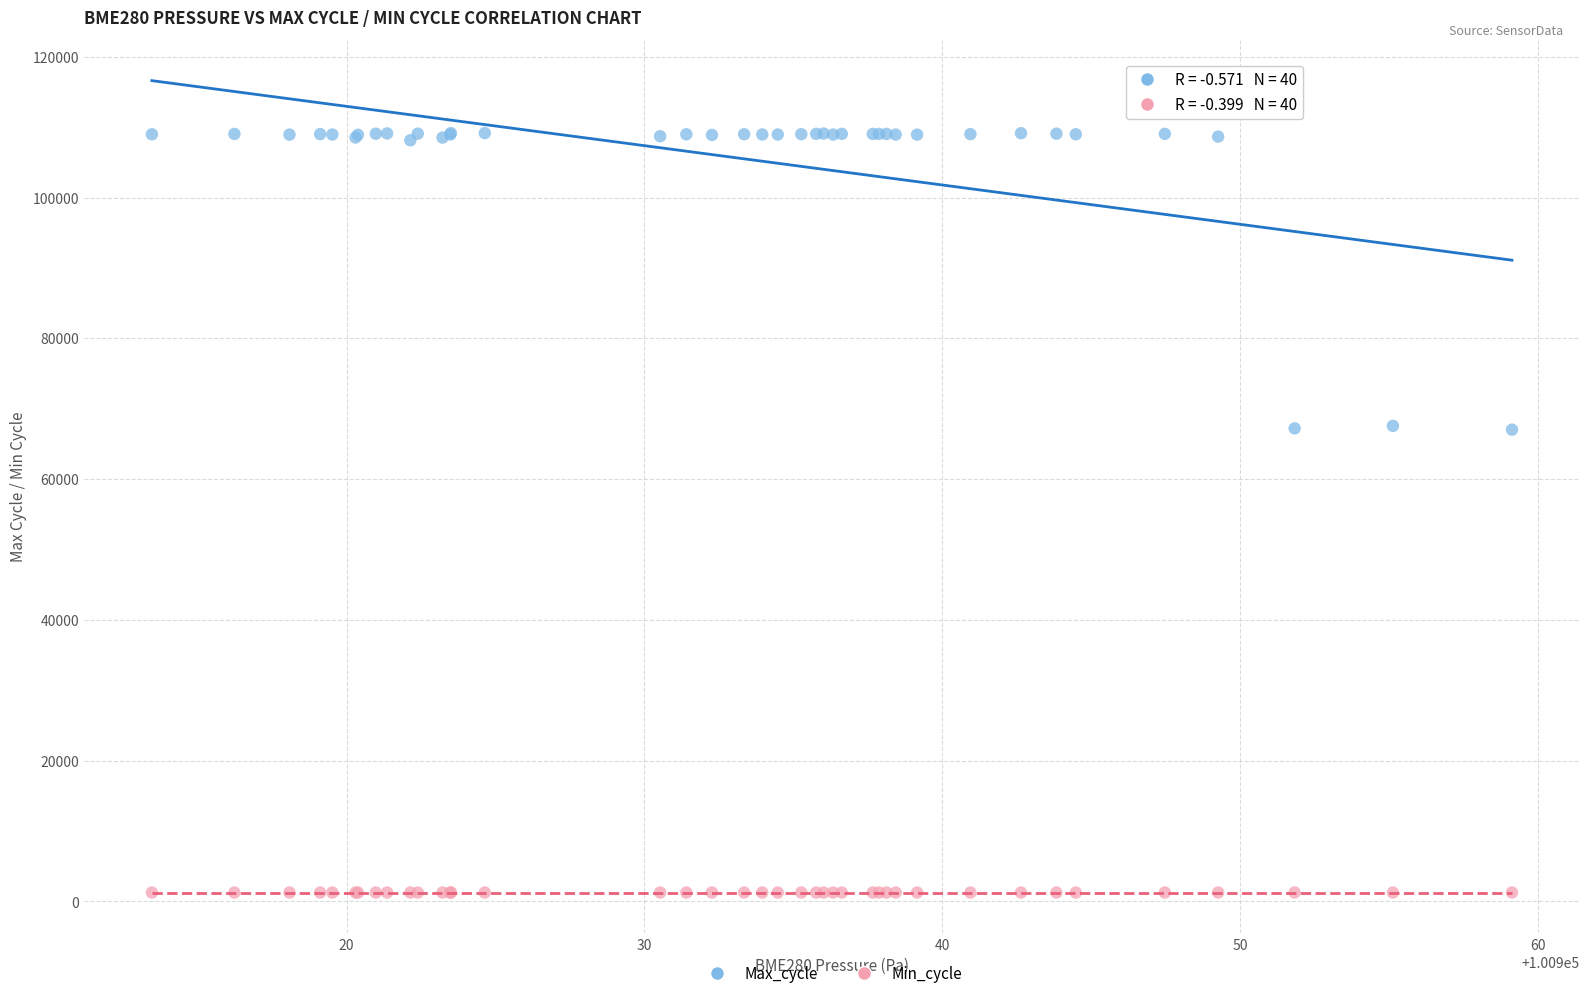

Which series contains the highest Y value?

Max_cycle